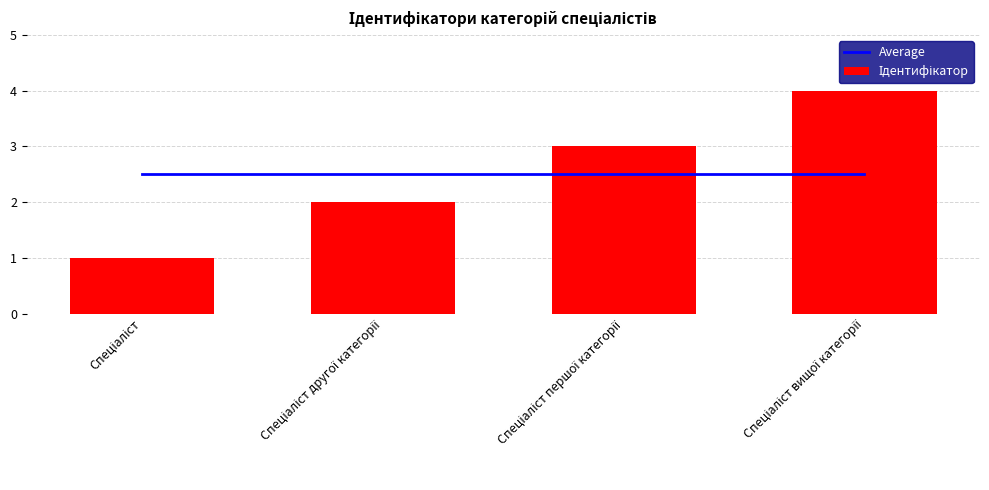

The value of Average at Спеціаліст вищої категорії is 3.8. True or false?

False